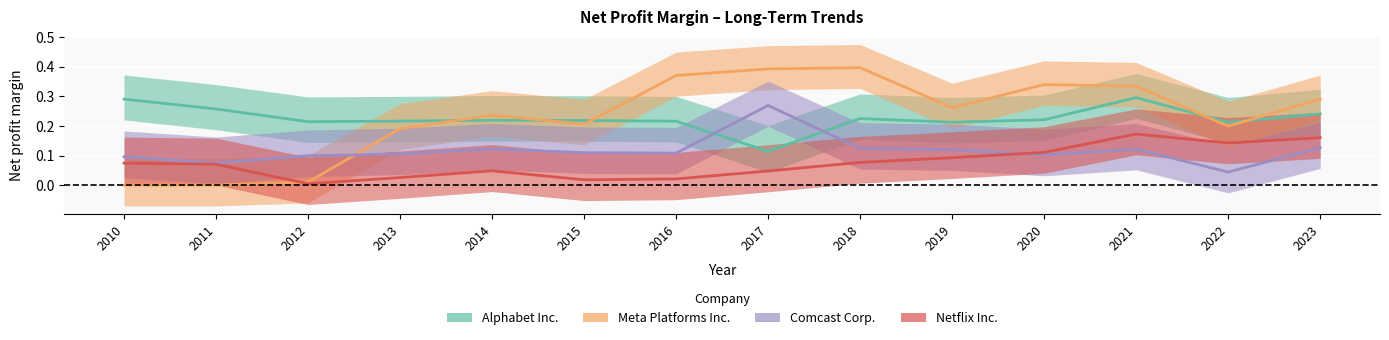

Rank the categories by Netflix Inc. value from lowest to highest.

2012, 2015, 2016, 2013, 2017, 2014, 2011, 2010, 2018, 2019, 2020, 2022, 2023, 2021